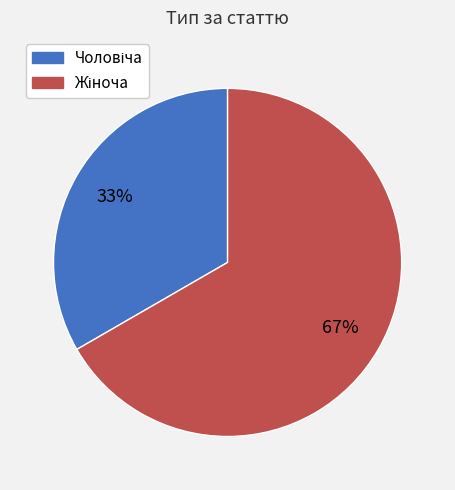

Is there a majority slice in this chart?

Yes